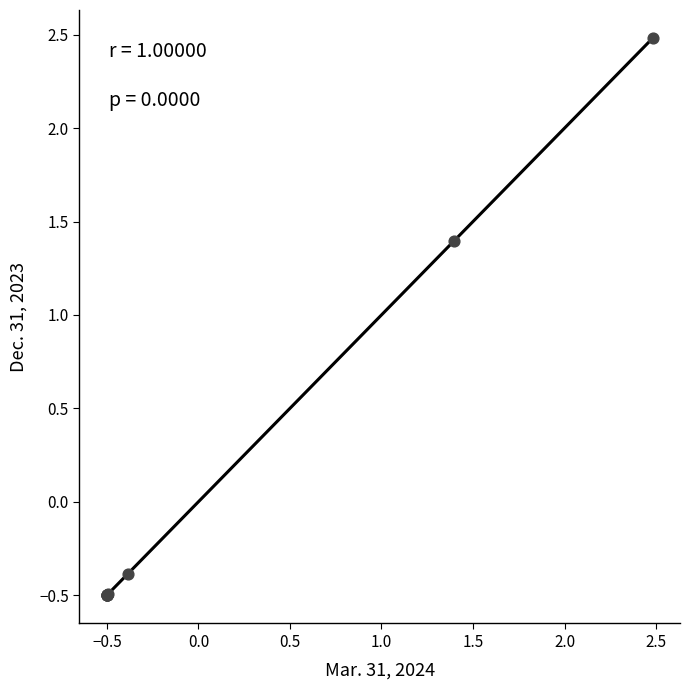

What Y value in the scatter plot is closest to 0?

-0.4